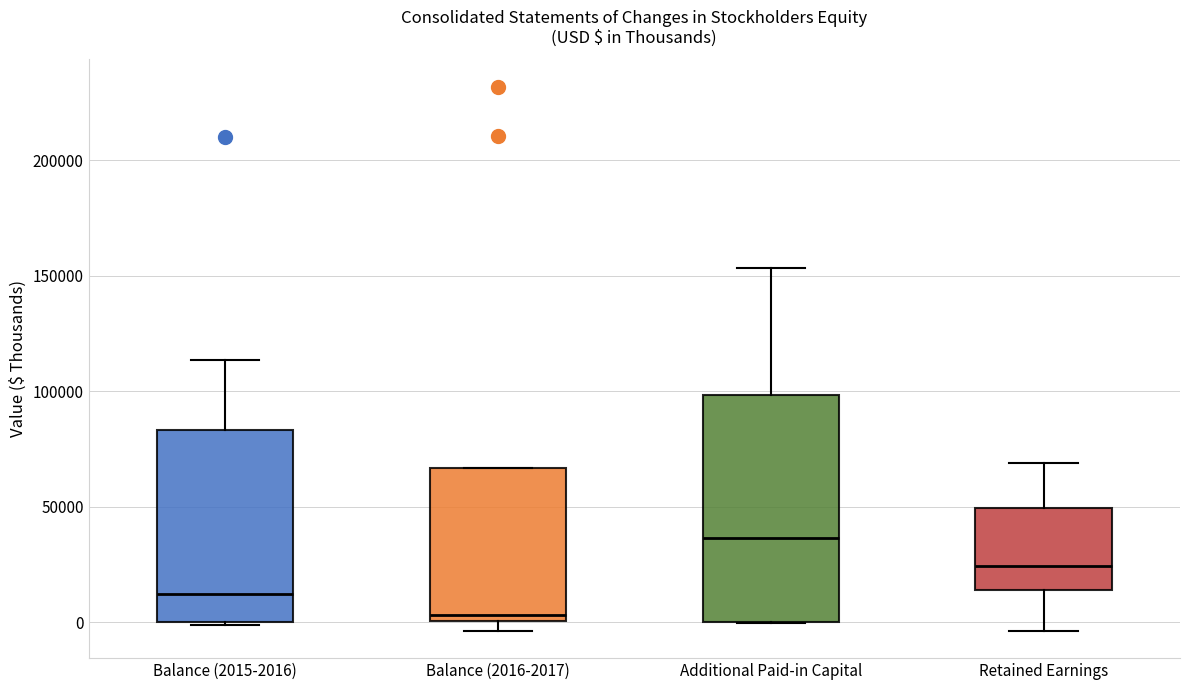

Reading left to right, transcribe this box plot: for each box, give where its median line is, the range the box spans, and where its two whiskers end, as read against the y-axis. The values are not printed on the chart, so give them approximately, as read against the axis.

Balance (2015-2016): median 10000, box 0 to 85000, whiskers 0 to 115000
Balance (2016-2017): median 5000, box 0 to 65000, whiskers -5000 to 65000
Additional Paid-in Capital: median 35000, box 0 to 100000, whiskers 0 to 155000
Retained Earnings: median 25000, box 15000 to 50000, whiskers -5000 to 70000